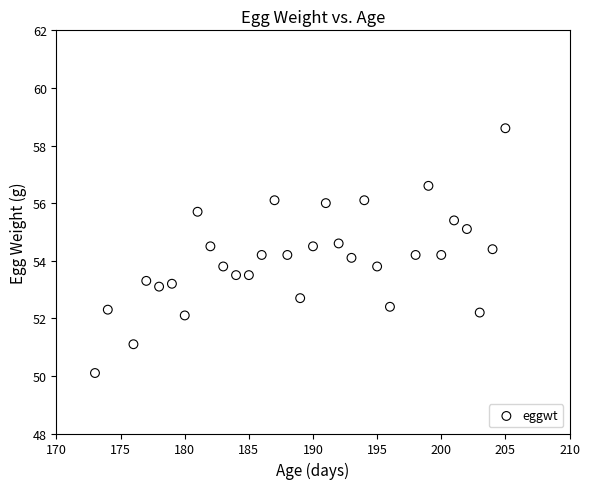

What is the range of X values (max minus min)?

32.0